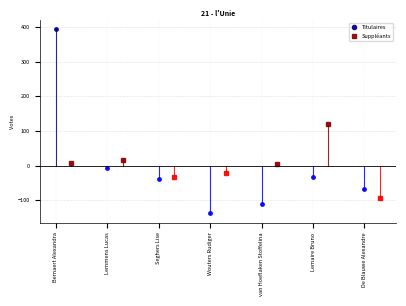

What is the difference between the maximum and minimum values in the Suppléants series?

213